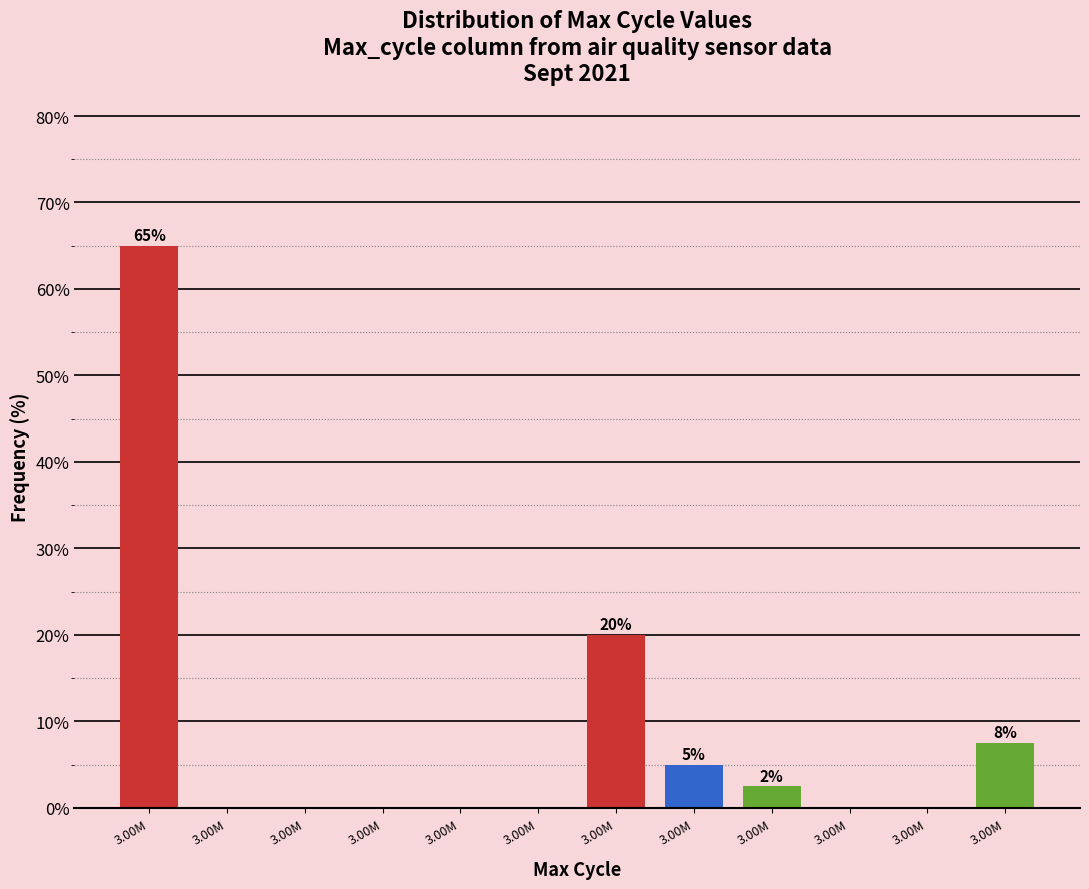

How many categories are shown in the chart?

12